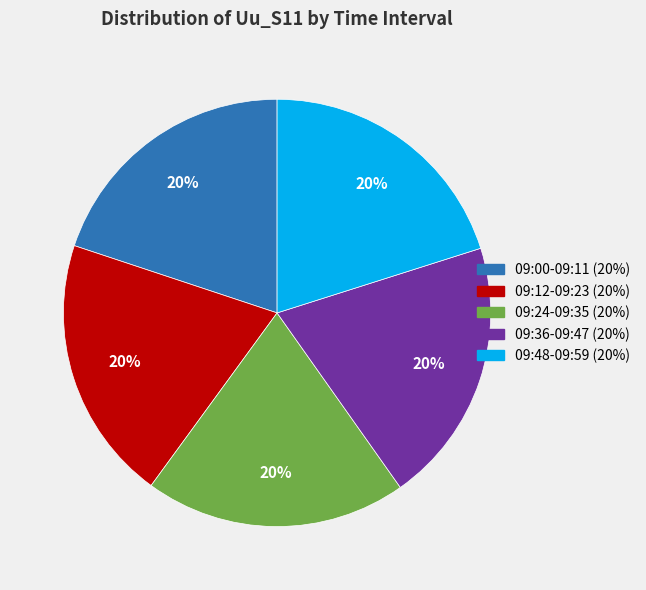

To the nearest percent, what is the difference between the largest and smallest slice percentages?

0%